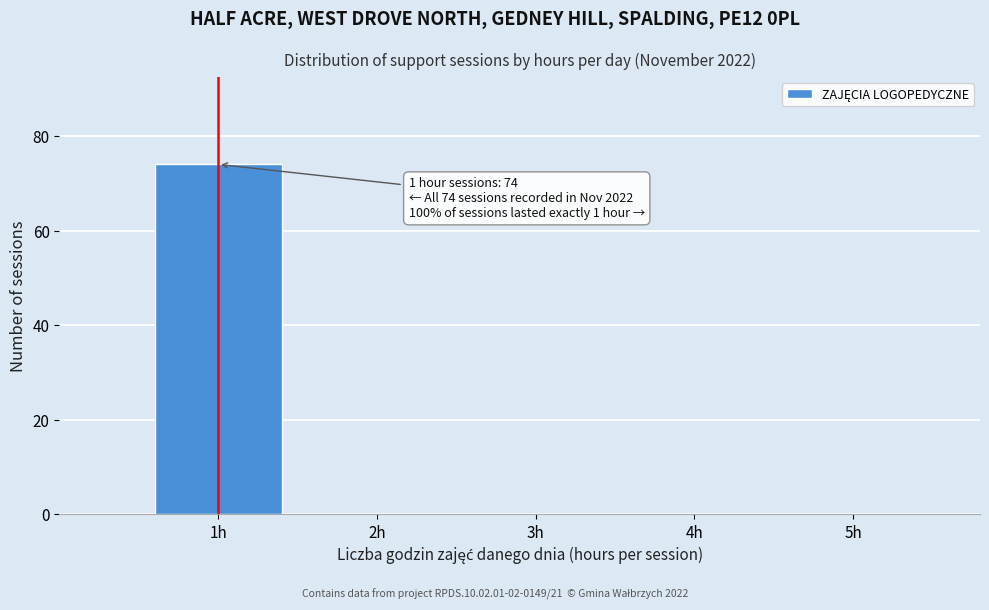

Over which range of the x-axis is the bar tallest?

0.5 to 1.5